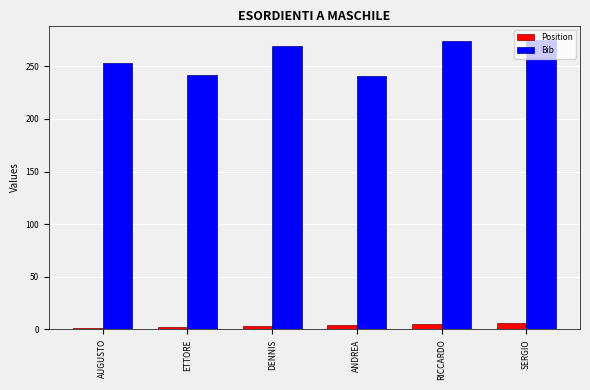

Is the value of Bib at SERGIO greater than the value of Position at ETTORE?

Yes